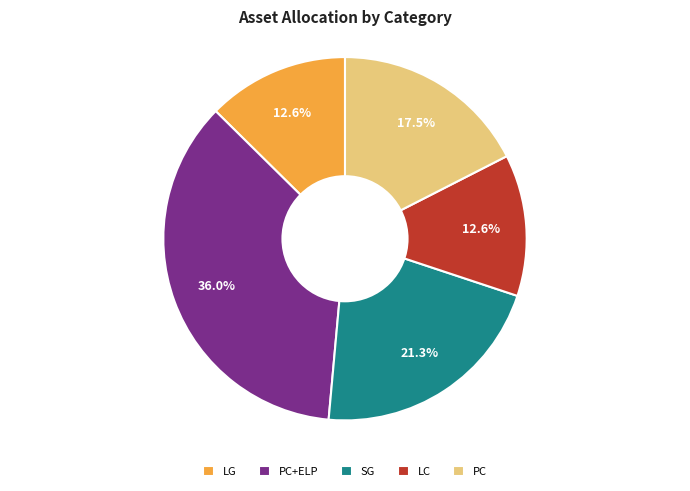

Approximately how many times larger is the value at LC compared to PC?

0.7